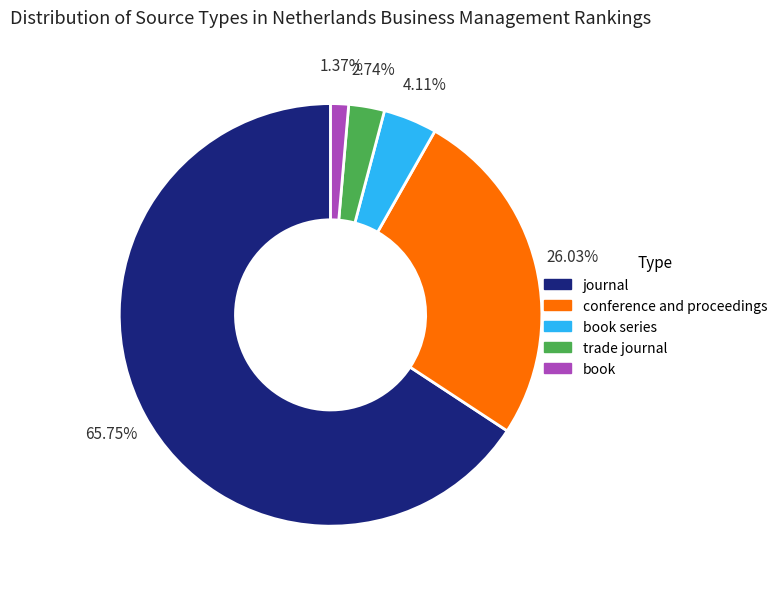

What portion of the pie excludes journal?

34.2%